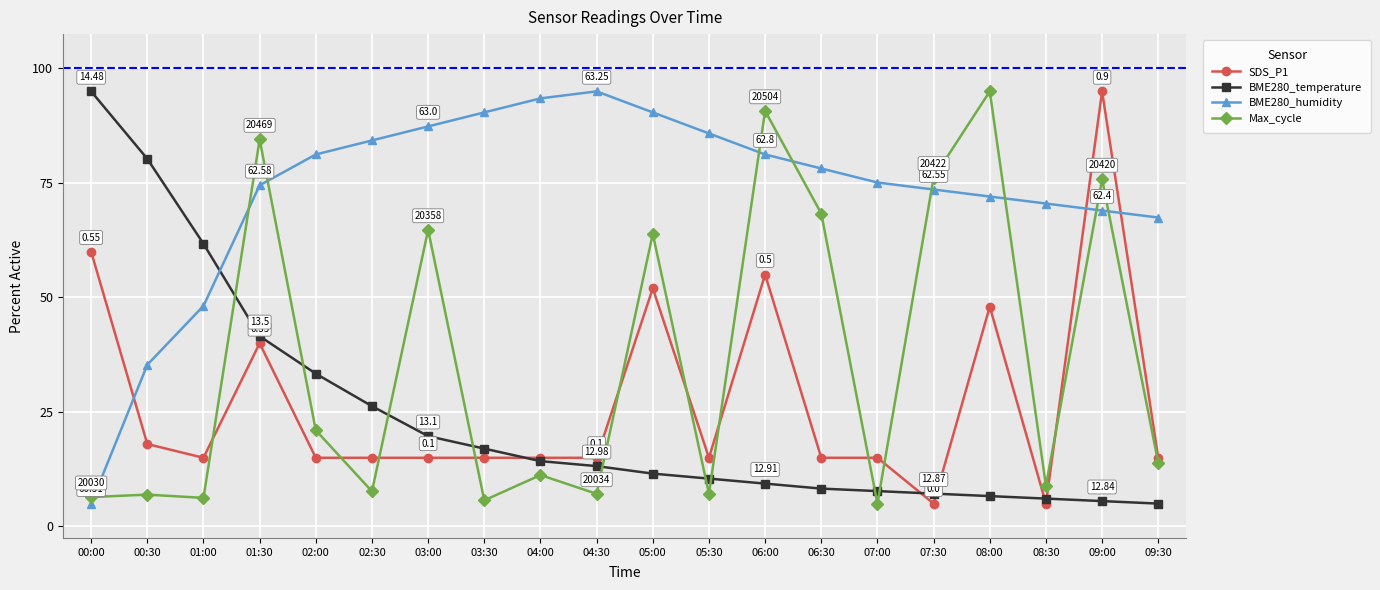

List the series in order of their peak value, lowest first.

SDS_P1, BME280_temperature, BME280_humidity, Max_cycle